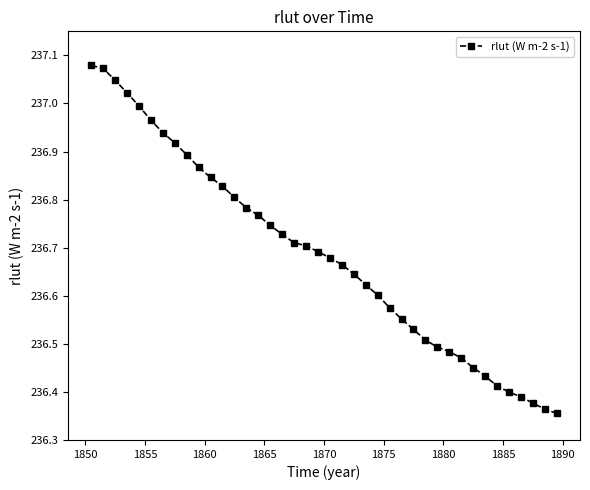

What is the difference between the second highest and second lowest values?

0.7